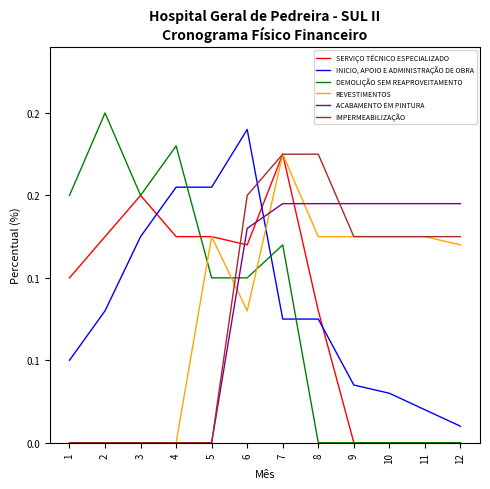

Reading left to right, extract all data points from this chart.

SERVIÇO TÉCNICO ESPECIALIZADO: 1=0.1	2=0.1	3=0.1	4=0.1	5=0.1	6=0.1	7=0.2	8=0.1	9=0.0	10=0.0	11=0.0	12=0.0
INICIO, APOIO E ADMINISTRAÇÃO DE OBRA: 1=0.1	2=0.1	3=0.1	4=0.2	5=0.2	6=0.2	7=0.1	8=0.1	9=0.0	10=0.0	11=0.0	12=0.0
DEMOLIÇÃO SEM REAPROVEITAMENTO: 1=0.1	2=0.2	3=0.1	4=0.2	5=0.1	6=0.1	7=0.1	8=0.0	9=0.0	10=0.0	11=0.0	12=0.0
REVESTIMENTOS: 1=0.0	2=0.0	3=0.0	4=0.0	5=0.1	6=0.1	7=0.2	8=0.1	9=0.1	10=0.1	11=0.1	12=0.1
ACABAMENTO EM PINTURA: 1=0.0	2=0.0	3=0.0	4=0.0	5=0.0	6=0.1	7=0.1	8=0.1	9=0.1	10=0.1	11=0.1	12=0.1
IMPERMEABILIZAÇÃO: 1=0.0	2=0.0	3=0.0	4=0.0	5=0.0	6=0.1	7=0.2	8=0.2	9=0.1	10=0.1	11=0.1	12=0.1